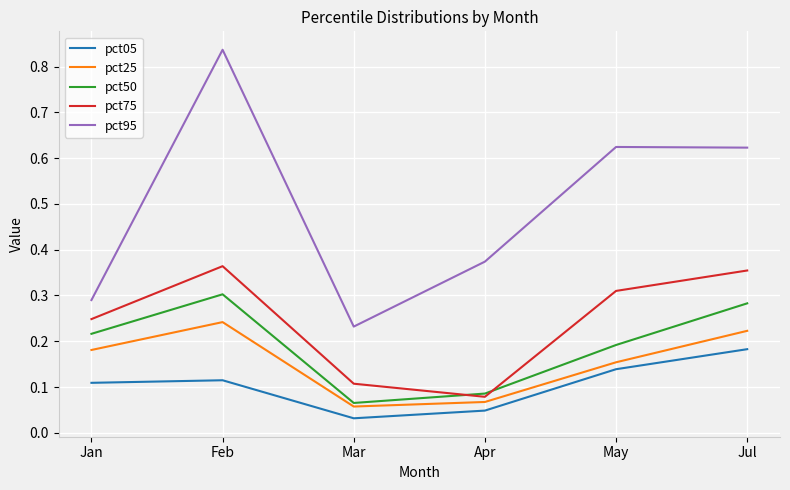

Count the number of categories in the chart.

6